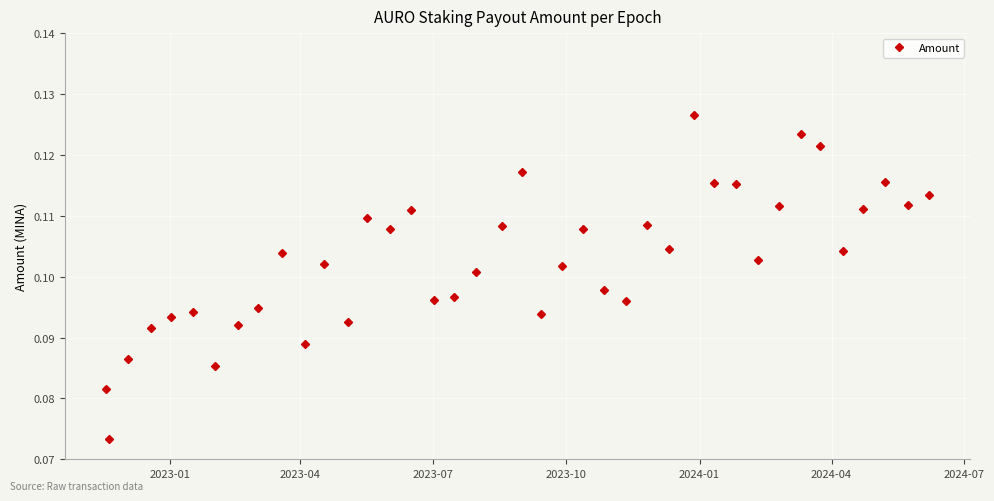

Count the values in the range 0 to 1.

40